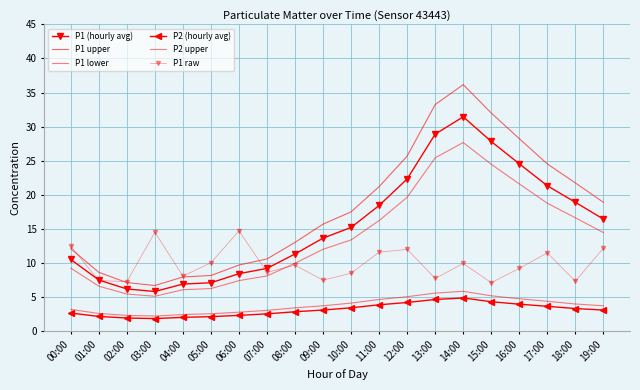

True or false: P1 upper and P1 (hourly avg) cross at least once.

False